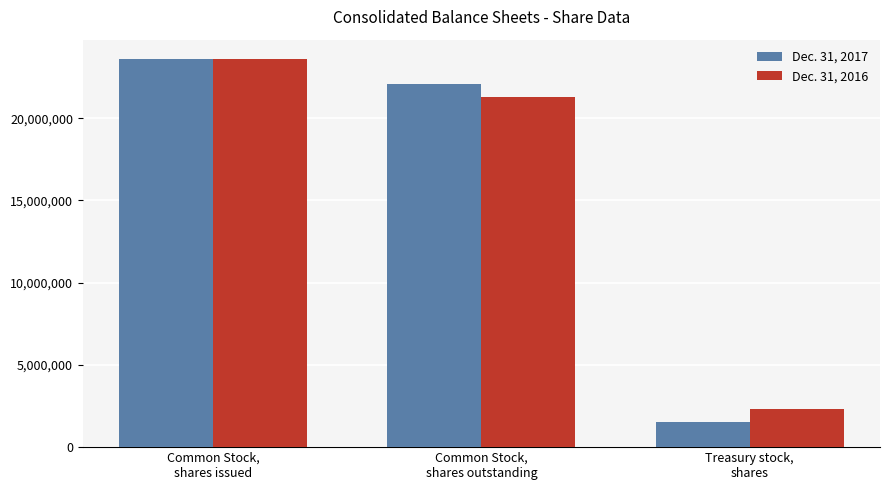

Reading left to right, list all the values displayed in this chart.

Dec. 31, 2017: 23595160	22064007	1531153
Dec. 31, 2016: 23595160	21273500	2321660